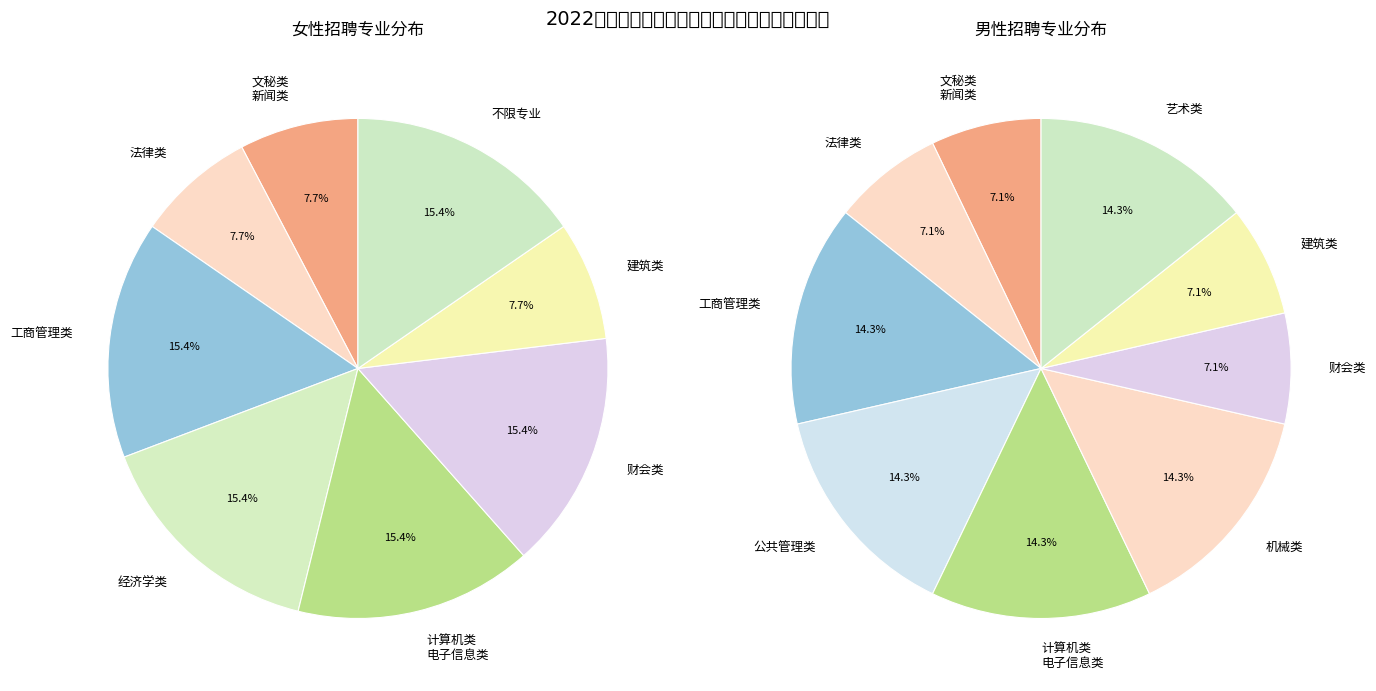

Does 法律类 represent more than half of the total?

No